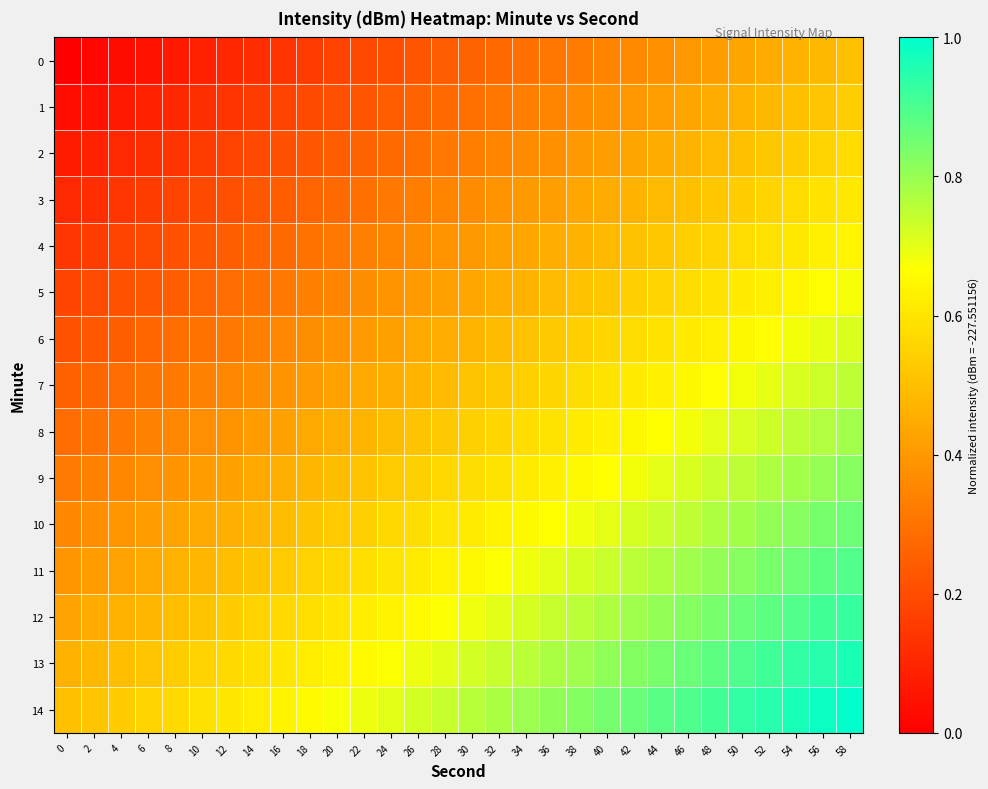

At which category is the sum across all series the highest?

58